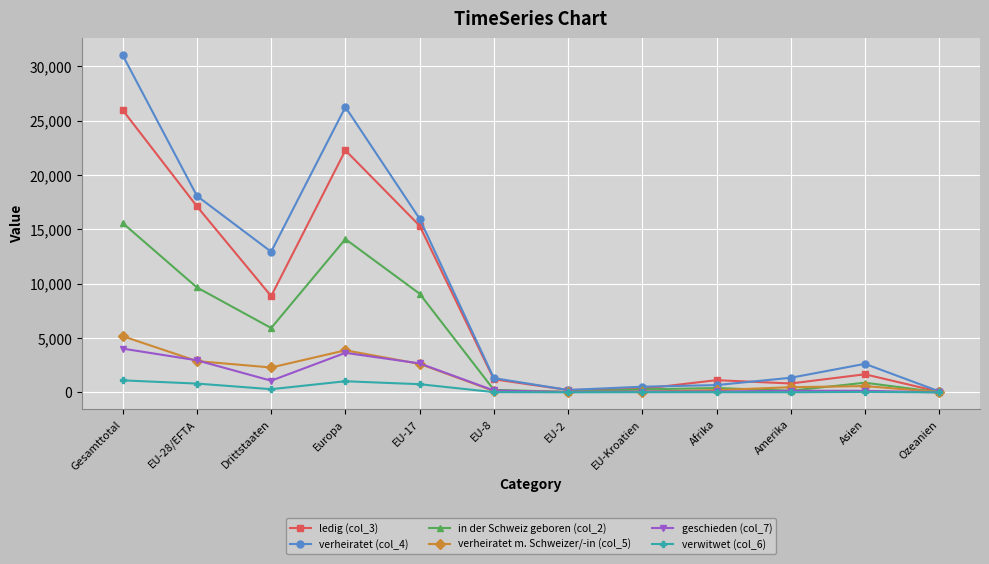

What is the label of the 7th point from the left?

EU-2